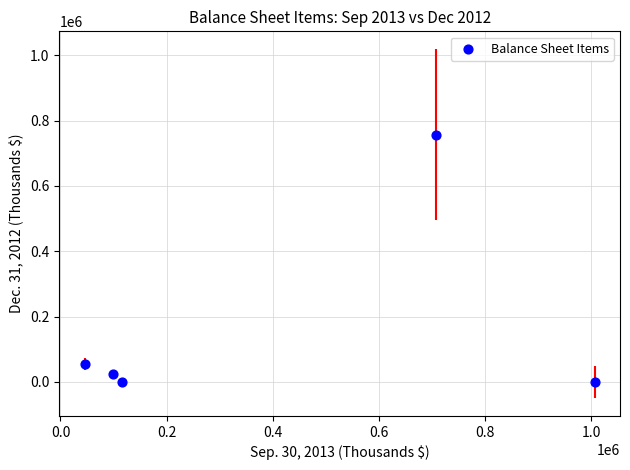

What Y value in the scatter plot is closest to 378643?

53975